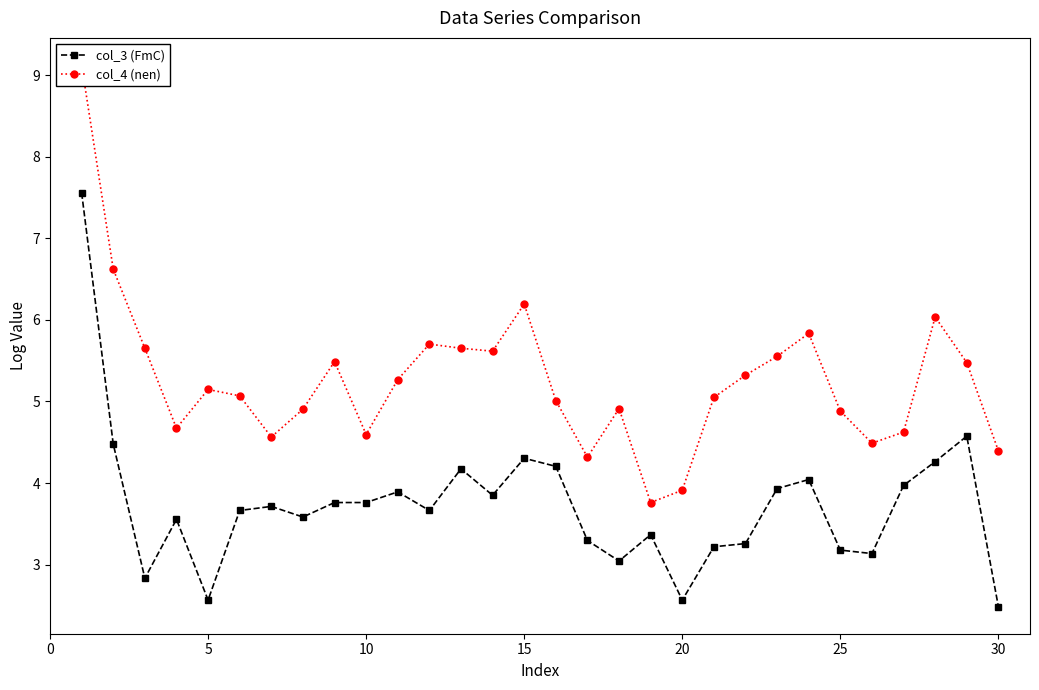

List the series in order of their overall mean, highest first.

col_4 (nen), col_3 (FmC)